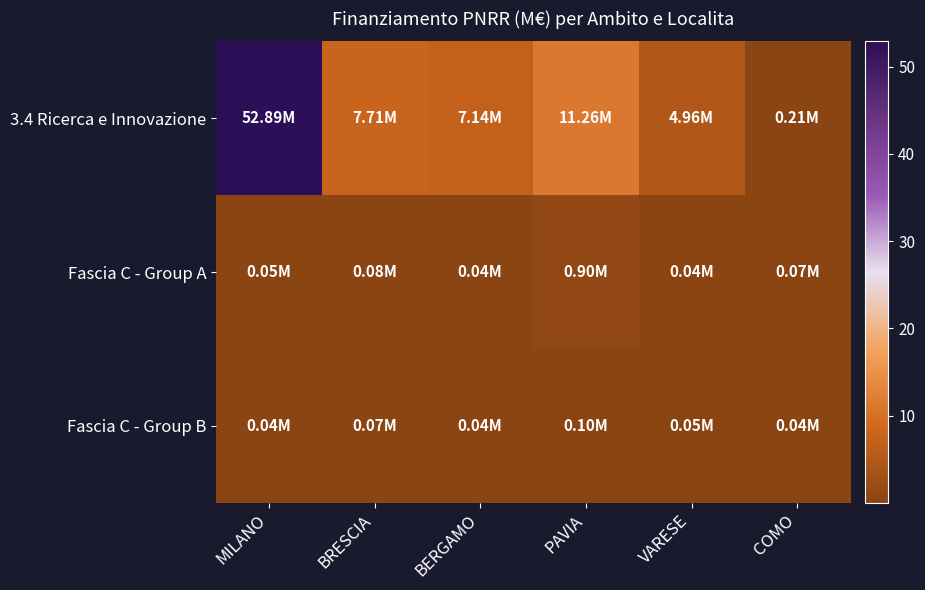

Which label corresponds to the smallest value in the chart?

MILANO